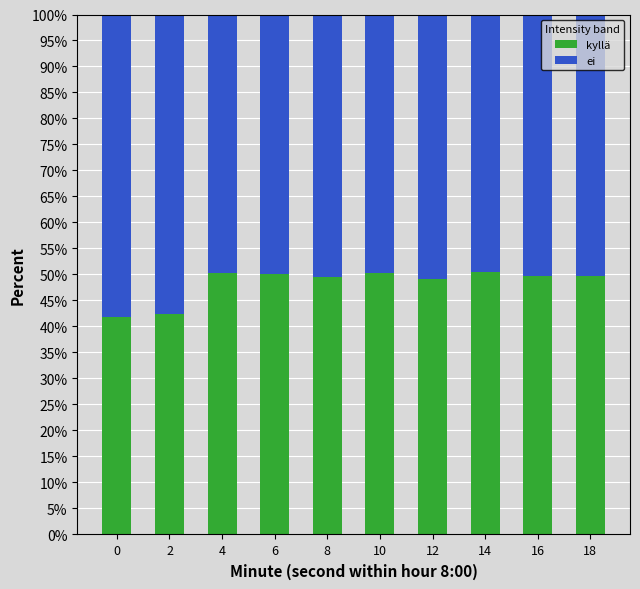

What is the sum of all kyllä values?

483.8